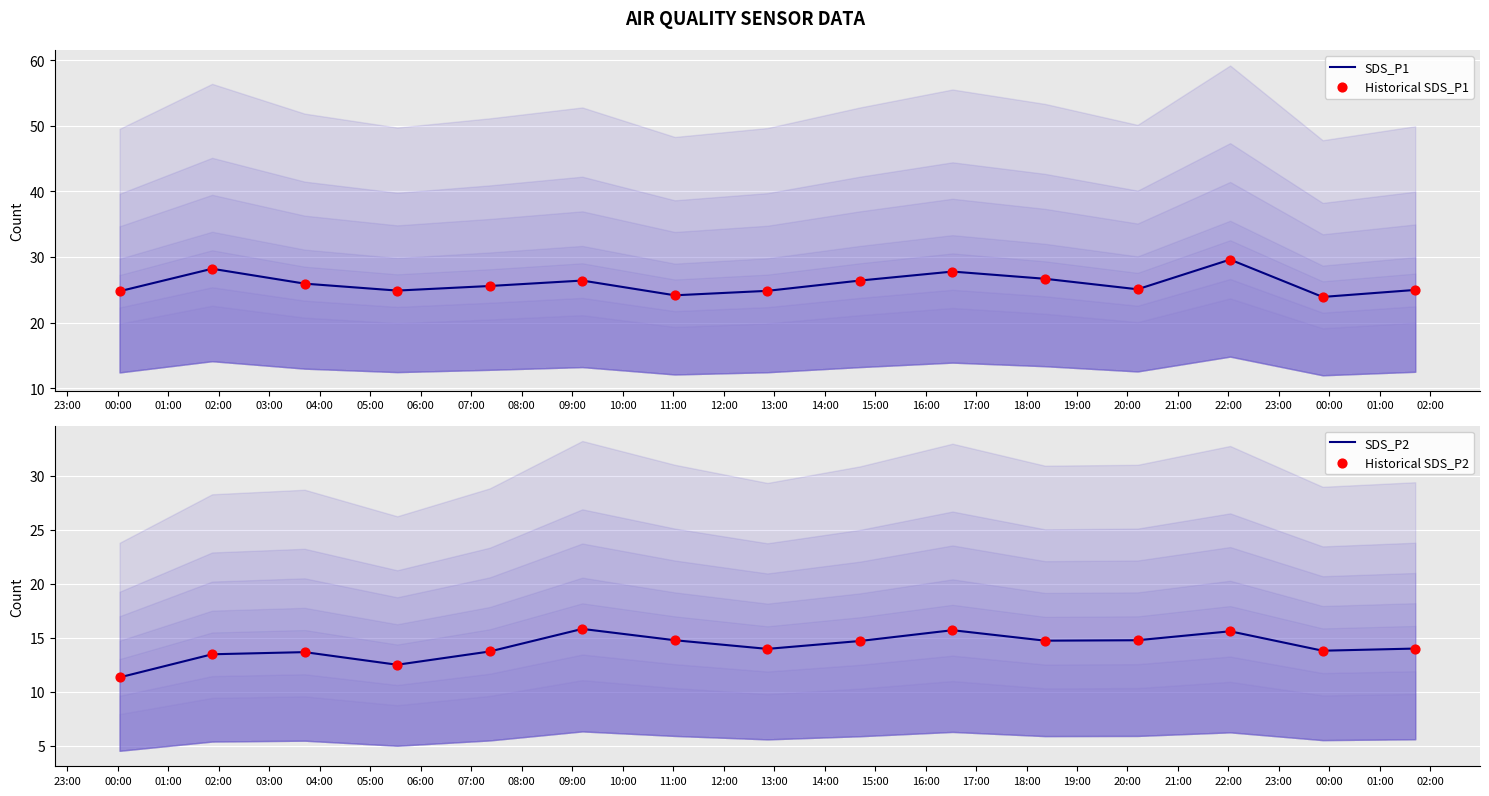

What is the total value across all series at 05:00?

77.8